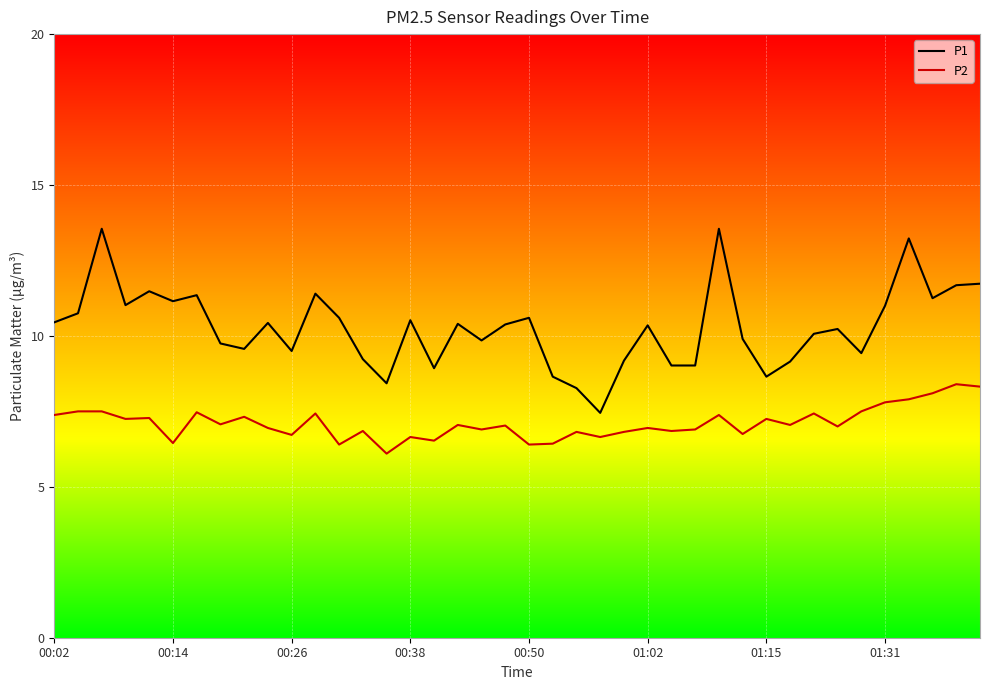

Which series has the largest total across all categories?

P1